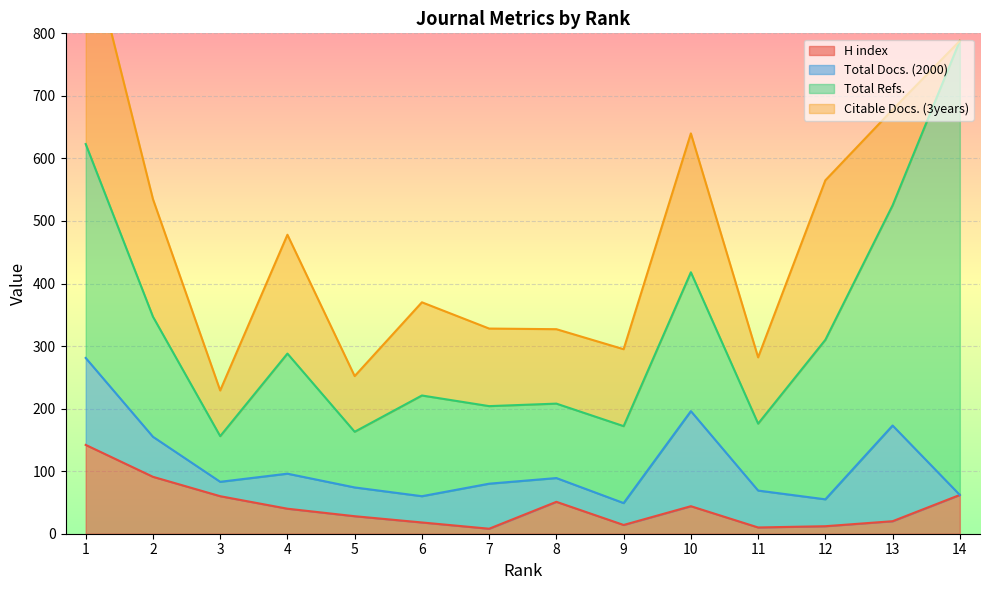

What is the total value across all series at 2?

535